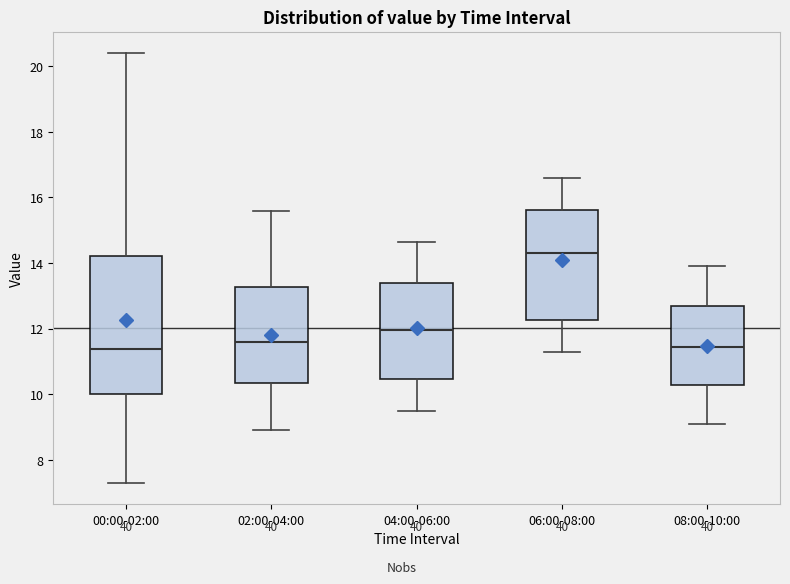

Reading left to right, transcribe this box plot: for each box, give where its median line is, the range the box spans, and where its two whiskers end, as read against the y-axis. The values are not printed on the chart, so give them approximately, as read against the axis.

00:00-02:00: median 11.4, box 10.0 to 14.2, whiskers 7.4 to 20.4
02:00-04:00: median 11.6, box 10.4 to 13.2, whiskers 9.0 to 15.6
04:00-06:00: median 12.0, box 10.4 to 13.4, whiskers 9.6 to 14.6
06:00-08:00: median 14.4, box 12.2 to 15.6, whiskers 11.4 to 16.6
08:00-10:00: median 11.4, box 10.2 to 12.8, whiskers 9.2 to 14.0